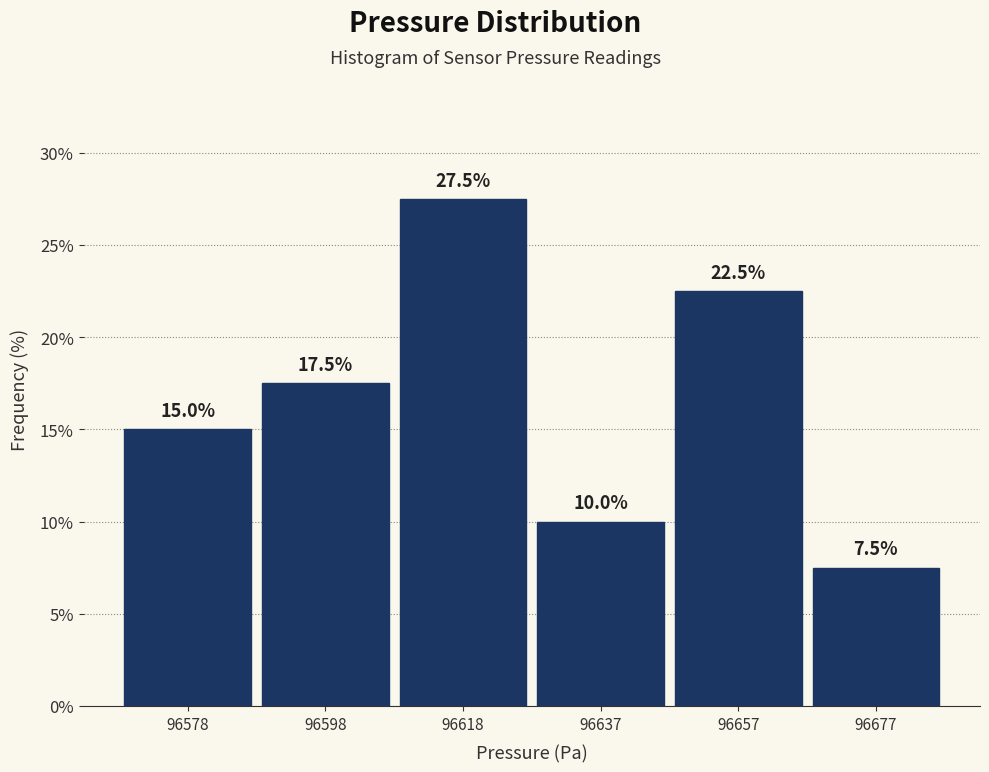

What is the height of the bar covering 96648 to 96668 on the x-axis? The bar edges are not printed on the chart, so give them approximately, as read against the axis.

22.5